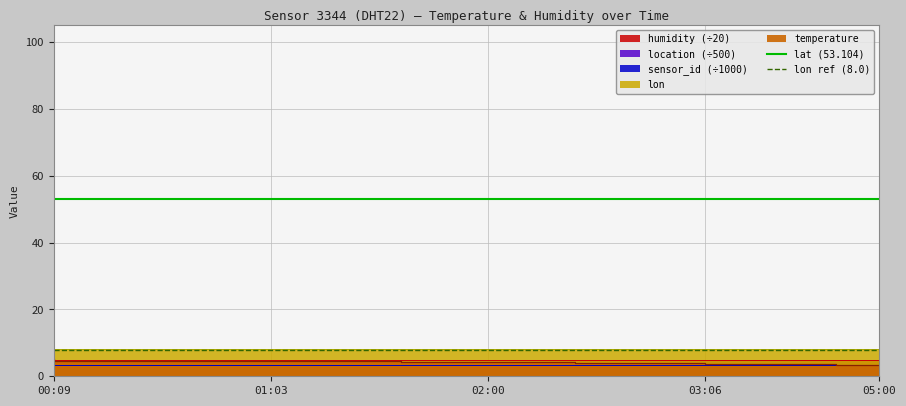

True or false: lon ref (8.0) has a value of 13.3 at 00:09.

False